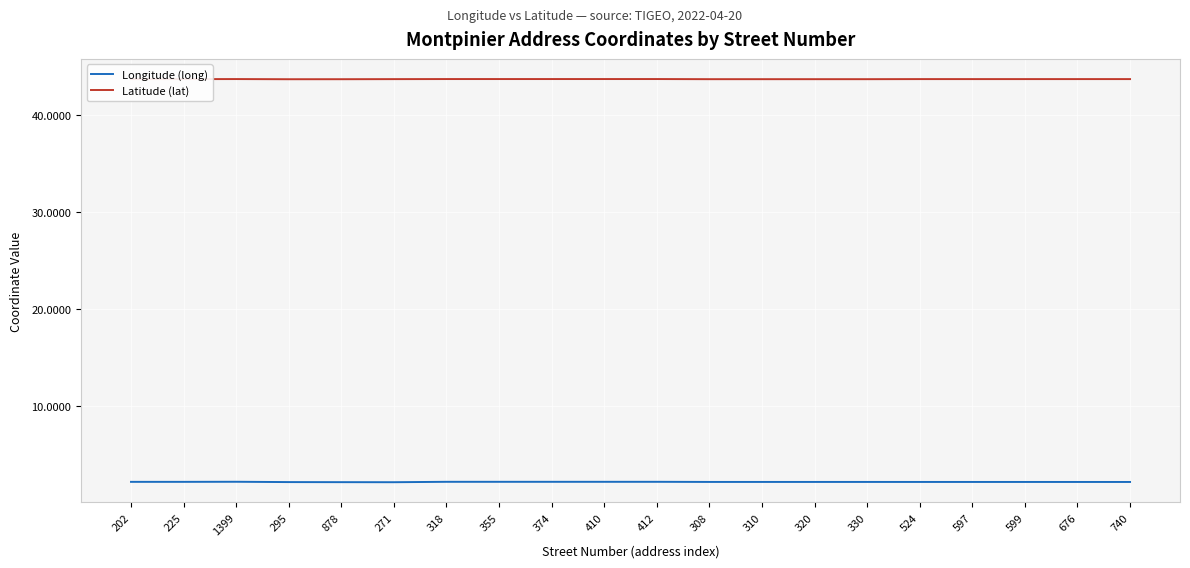

Count the number of categories in the chart.

20